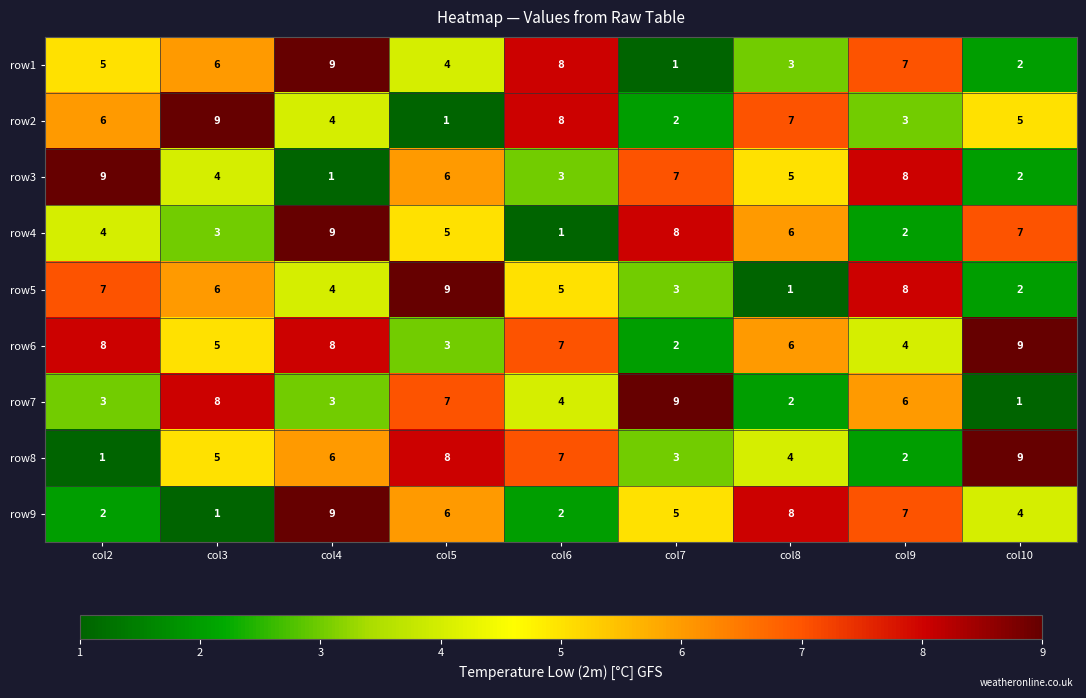

Which series changed the most between col2 and col10?

row8